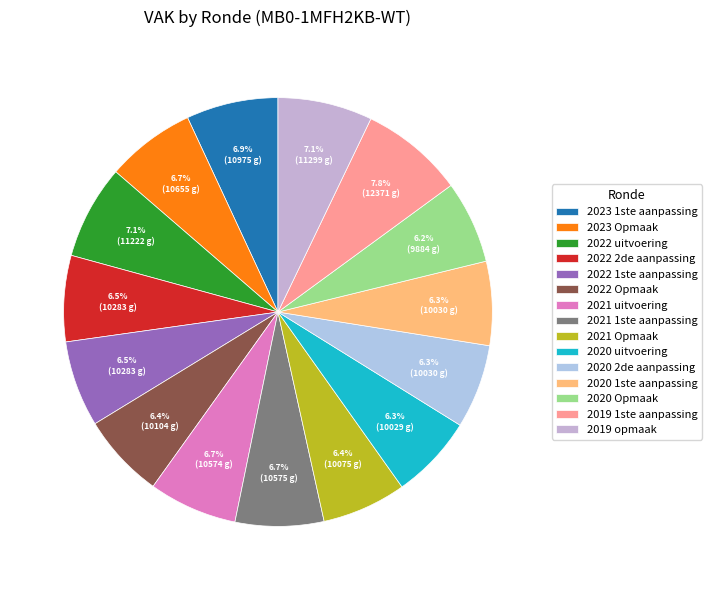

Count the number of slices in the pie.

15